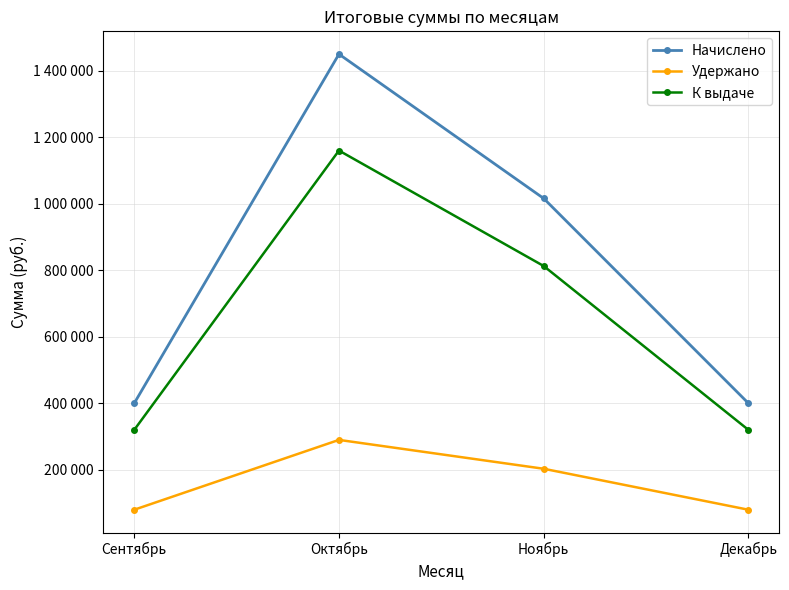

What are all the series names shown in the legend?

Начислено, Удержано, К выдаче